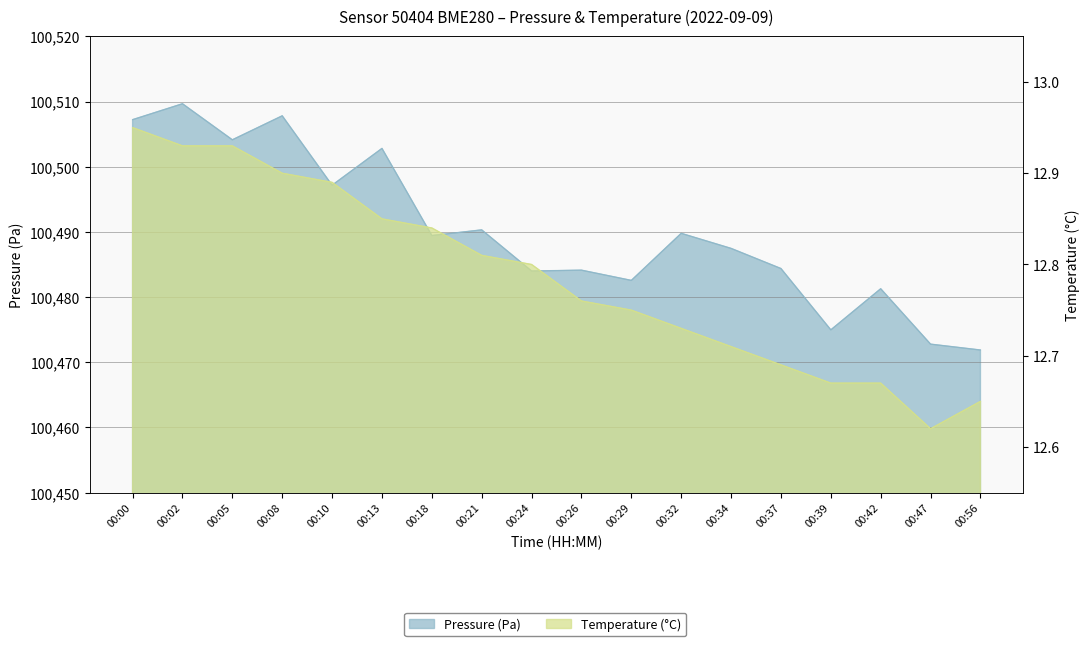

What is the difference between the maximum and minimum values in the pressure series?

37.8